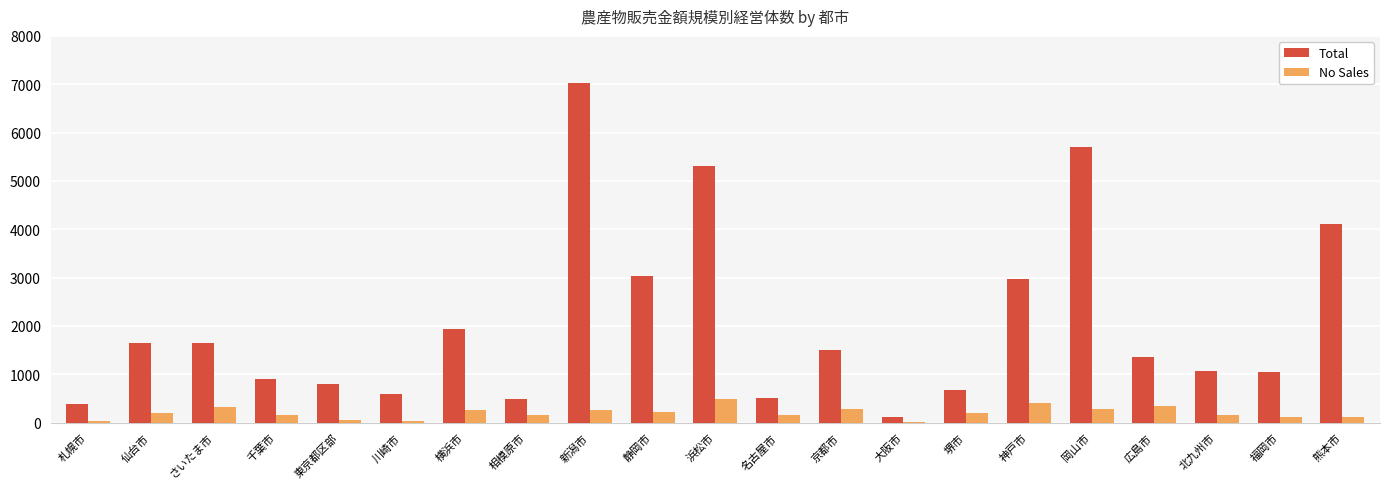

At which category is the sum across all series the highest?

新潟市